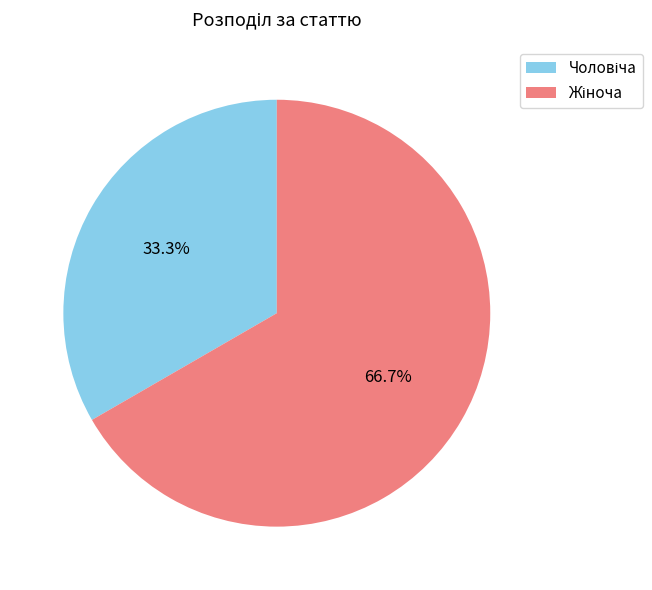

Is there a majority slice in this chart?

Yes